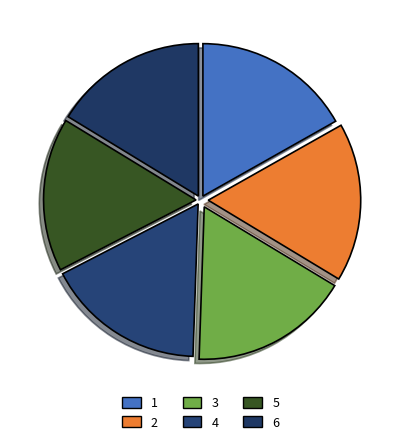

Rank the categories by value from lowest to highest.

5, 6, 1, 2, 4, 3